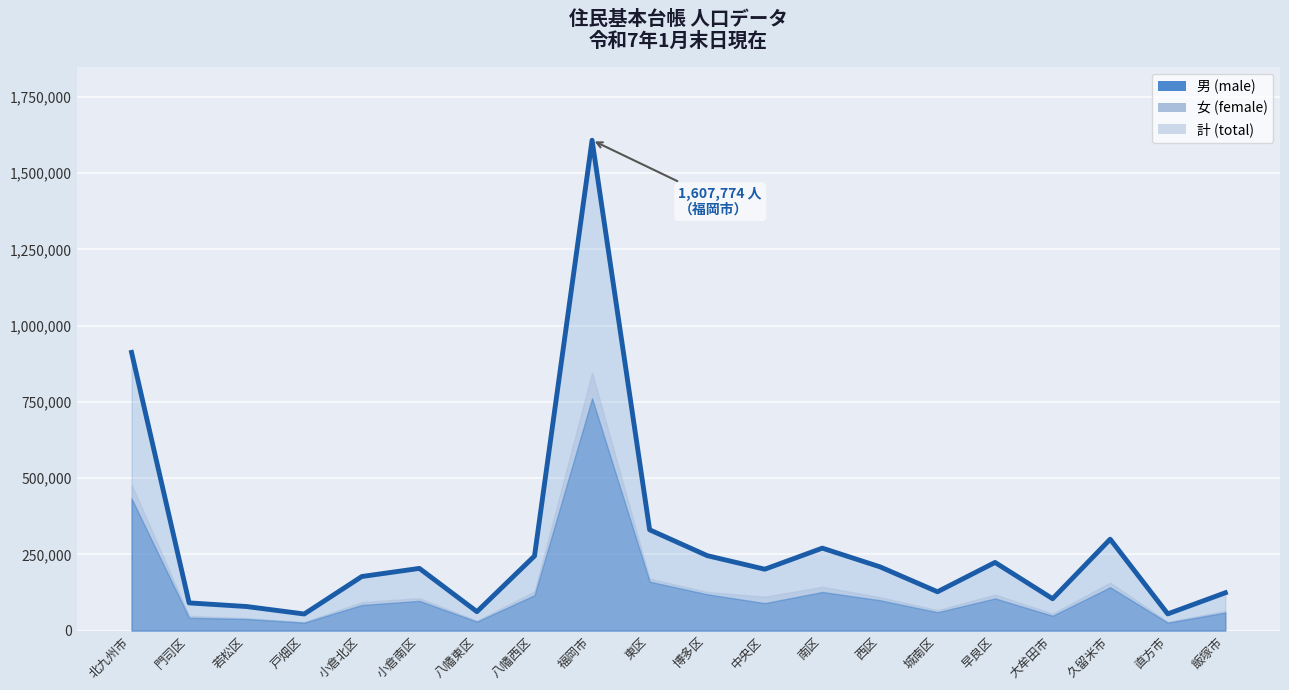

Reading left to right, extract all data points from this chart.

男: 北九州市=433487	門司区=42122	若松区=38046	戸畑区=26086	小倉北区=84003	小倉南区=97539	八幡東区=29425	八幡西区=116266	福岡市=761884	東区=160449	博多区=119105	中央区=90105	南区=126745	西区=99663	城南区=60256	早良区=105561	大牟田市=48653	久留米市=142237	直方市=25980	飯塚市=59279
女: 北九州市=478632	門司区=48699	若松区=40846	戸畑区=28340	小倉北区=93297	小倉南区=106404	八幡東区=32542	八幡西区=128412	福岡市=845890	東区=170028	博多区=126636	中央区=111138	南区=143584	西区=109486	城南区=67061	早良区=117957	大牟田市=55805	久留米市=157426	直方市=28780	飯塚市=64733
計: 北九州市=912119	門司区=90821	若松区=78892	戸畑区=54426	小倉北区=177300	小倉南区=203943	八幡東区=62059	八幡西区=244678	福岡市=1607774	東区=330477	博多区=245741	中央区=201243	南区=270329	西区=209149	城南区=127317	早良区=223518	大牟田市=104458	久留米市=299663	直方市=54760	飯塚市=124012